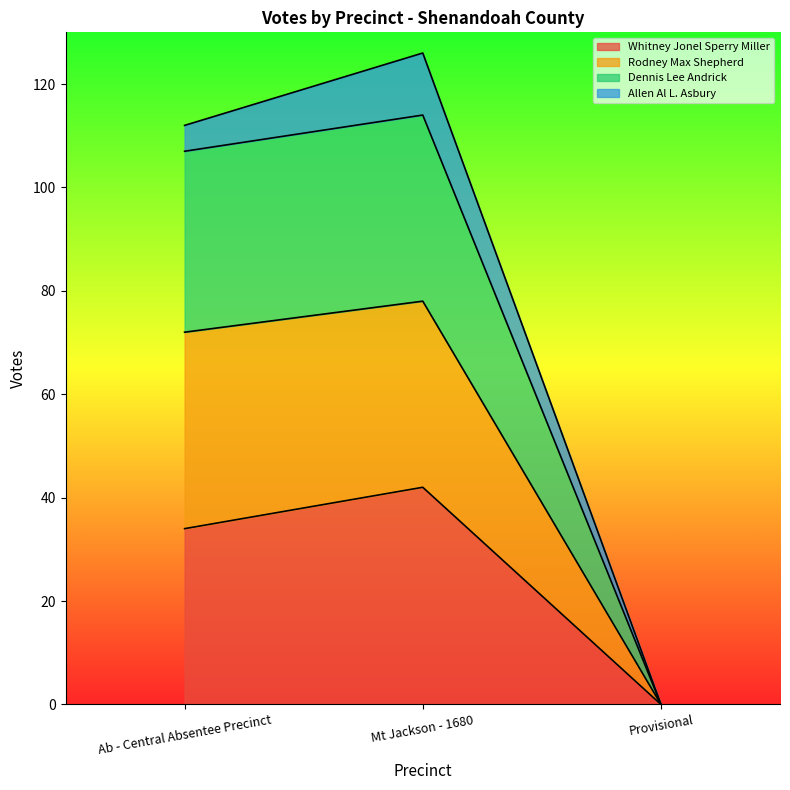

Rank the categories by Whitney Jonel Sperry Miller value from lowest to highest.

Provisional, Ab - Central Absentee Precinct, Mt Jackson - 1680